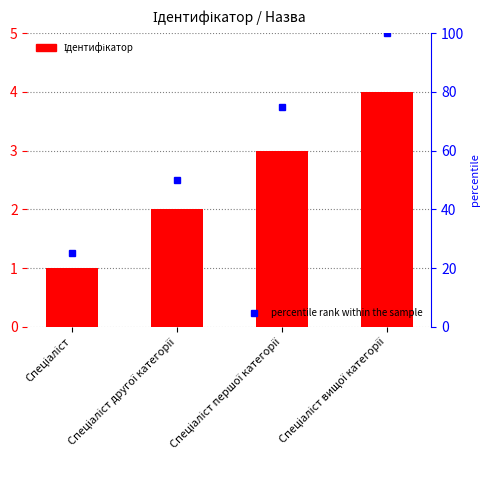

Which label corresponds to the largest value in the chart?

Спеціаліст вищої категорії